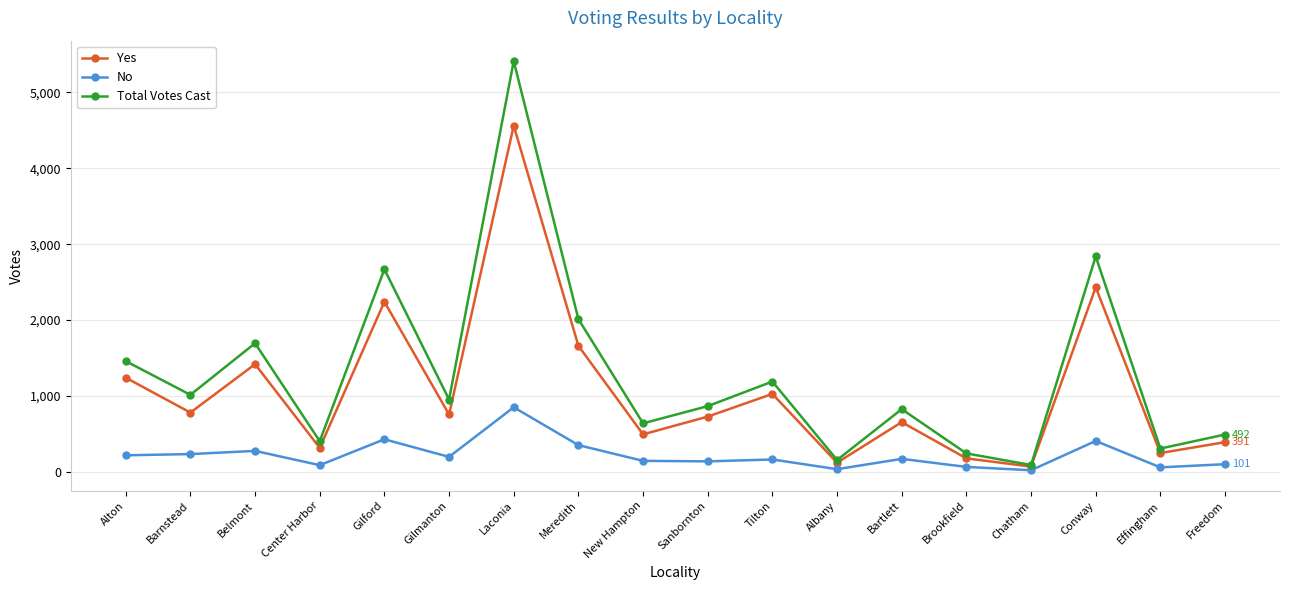

What is the label of the 16th point from the left?

Conway